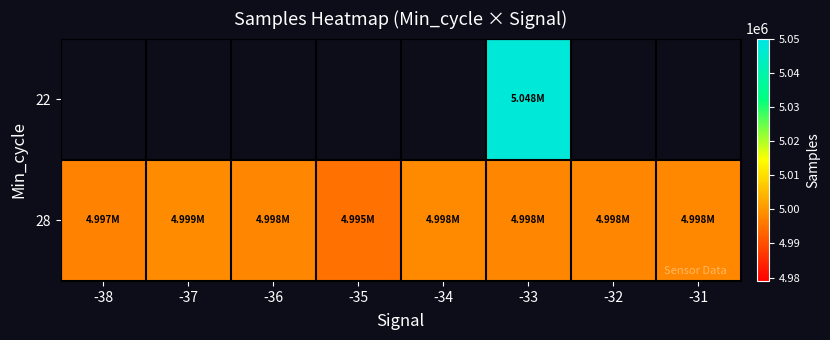

Which category has the highest value across all series?

-33